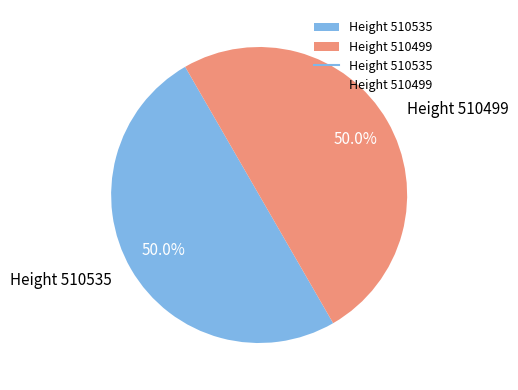

What is the ratio of the value at Height 510499 to the value at Height 510535?

1.0